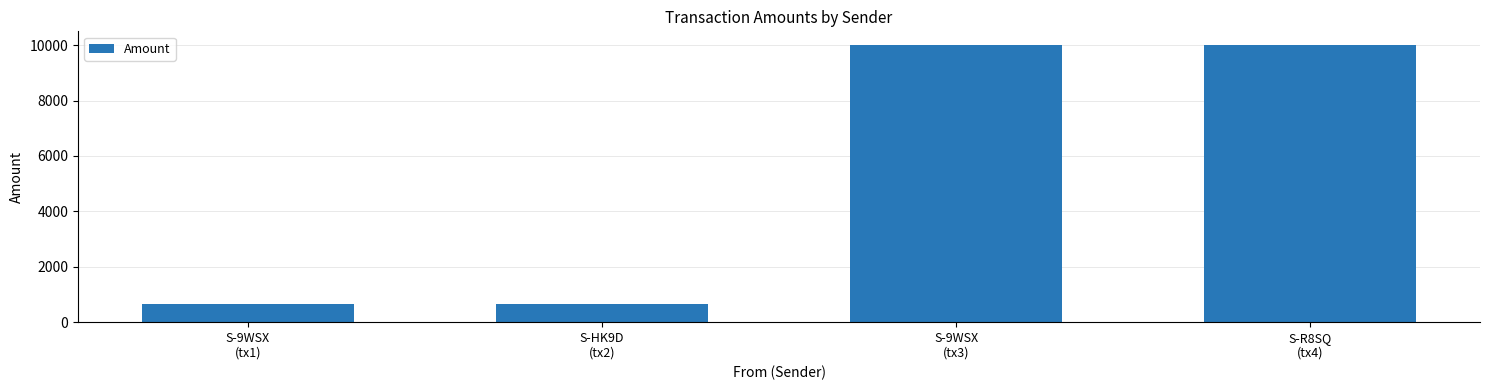

What is the sum of all values?

21284